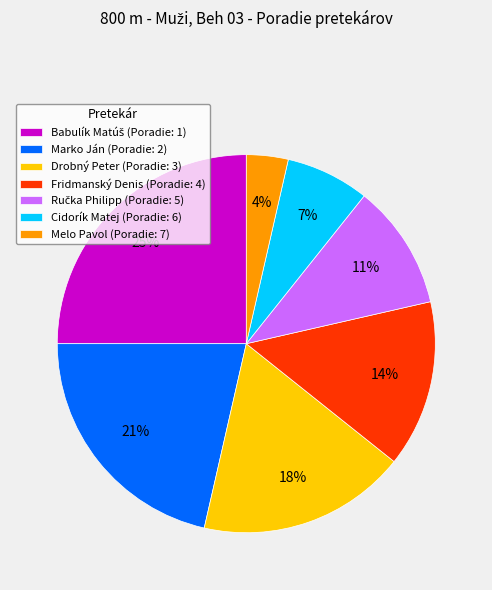

To the nearest percent, what portion does Marko Ján represent?

21%